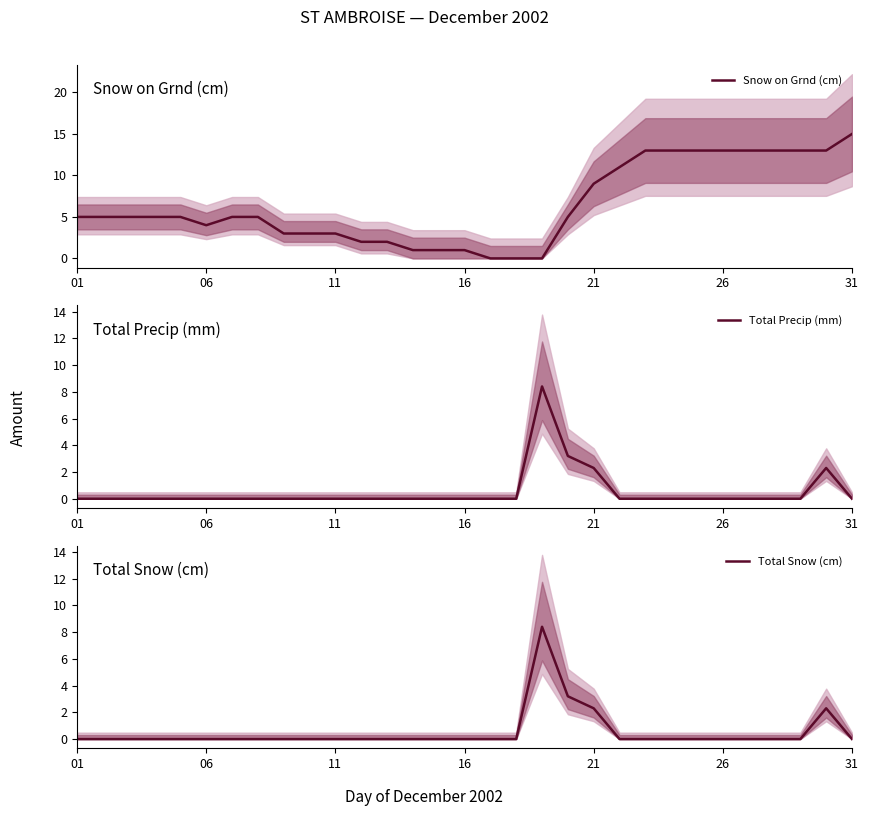

At how many categories does at least one series exceed 7?

12